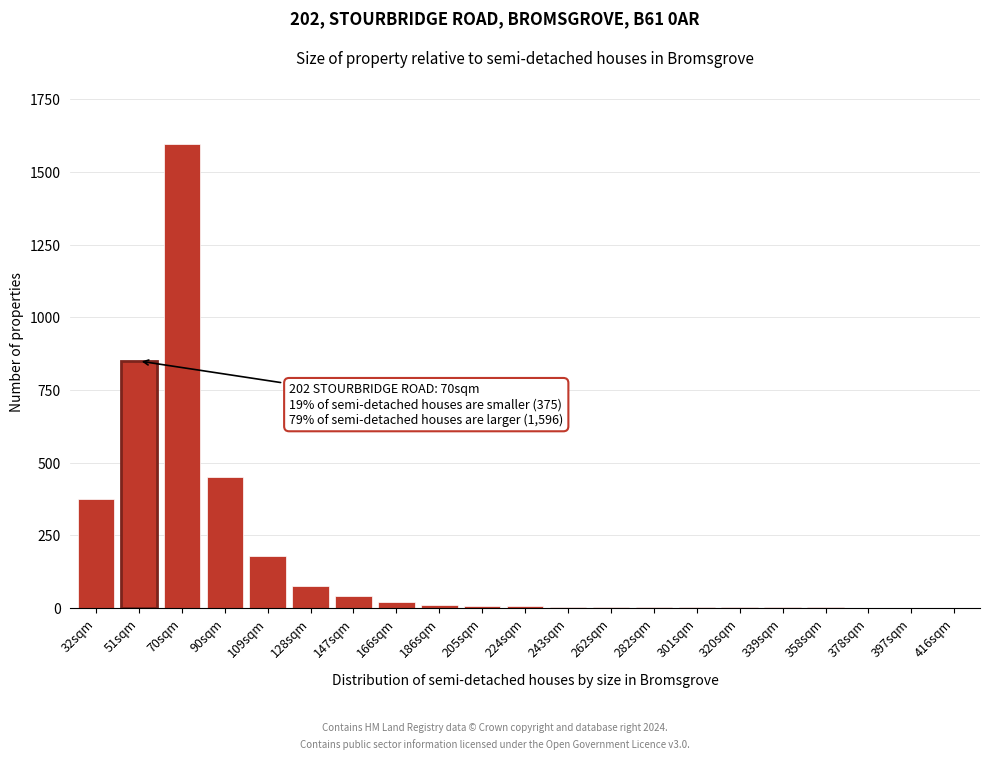

True or false: the data shows 2666 at 70sqm.

False